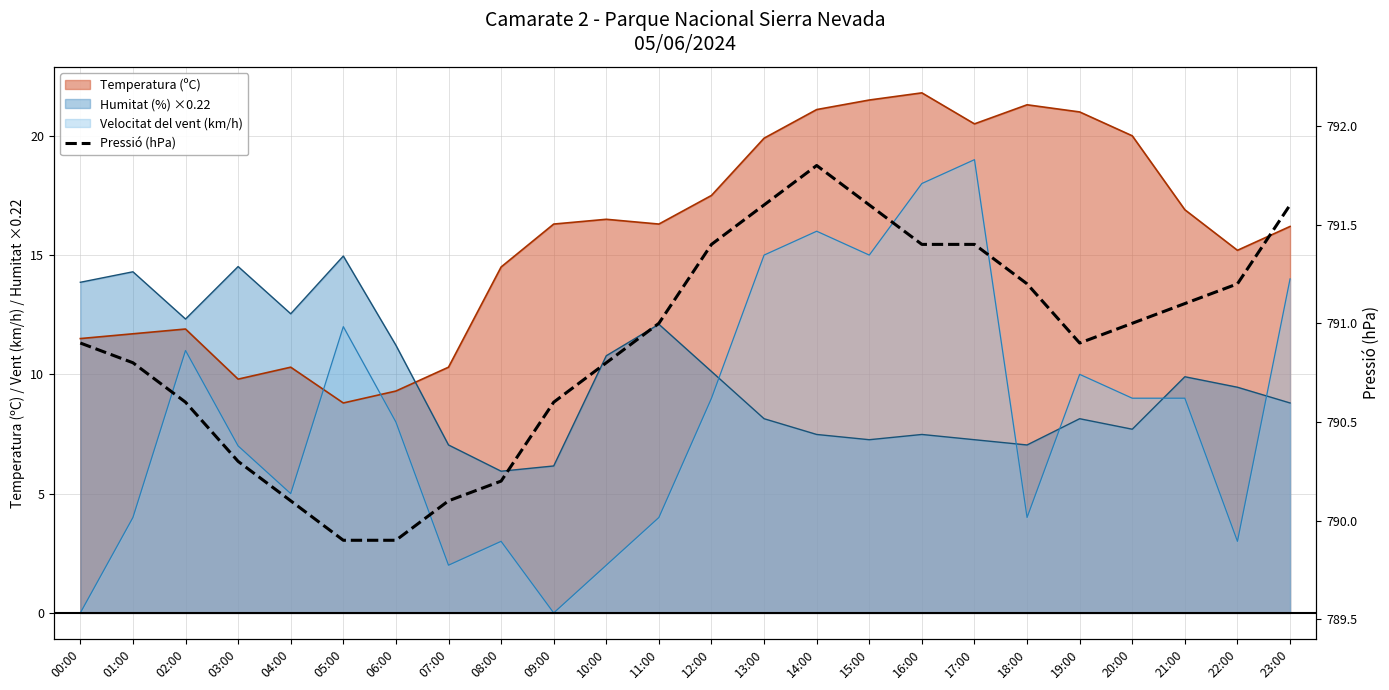

Approximately how many times larger is the value at 14:00 compared to 17:00?

1.0